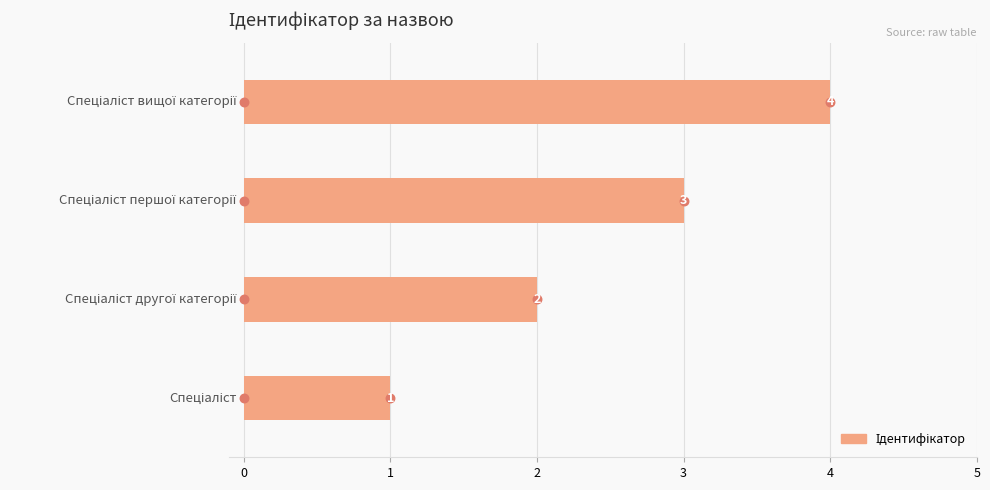

What is the change in value from 0 to 2?

+2